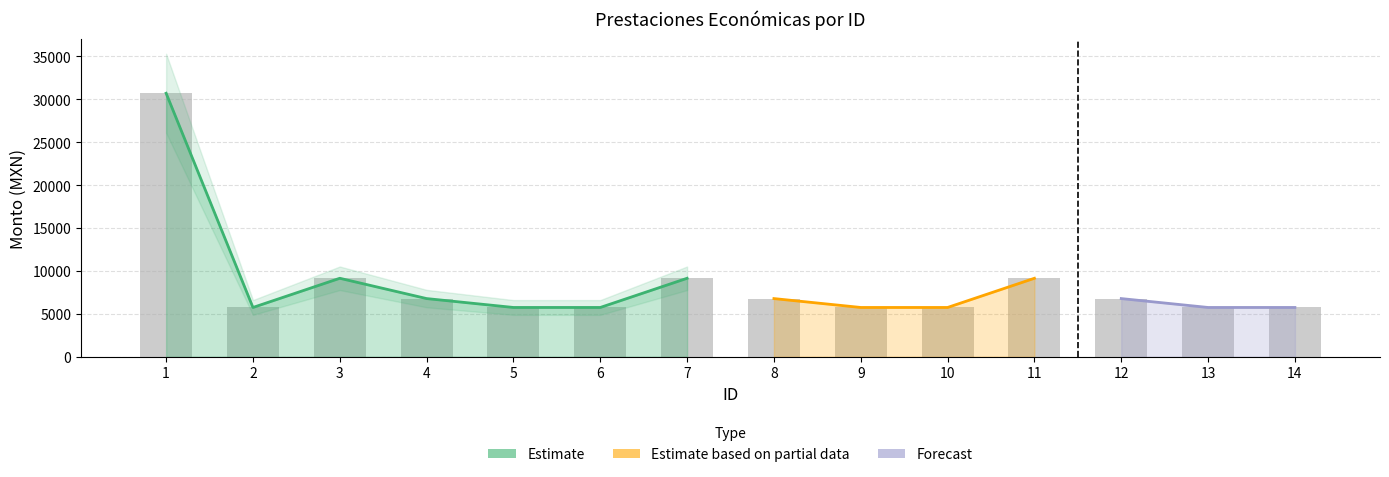

What is the difference between the maximum and minimum values?

24965.0